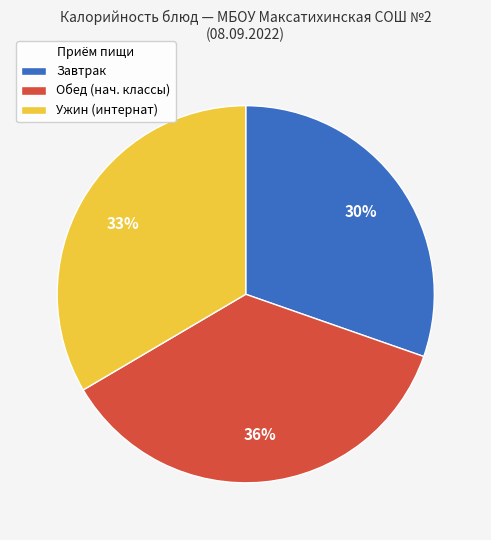

How many slices are in this pie chart?

3